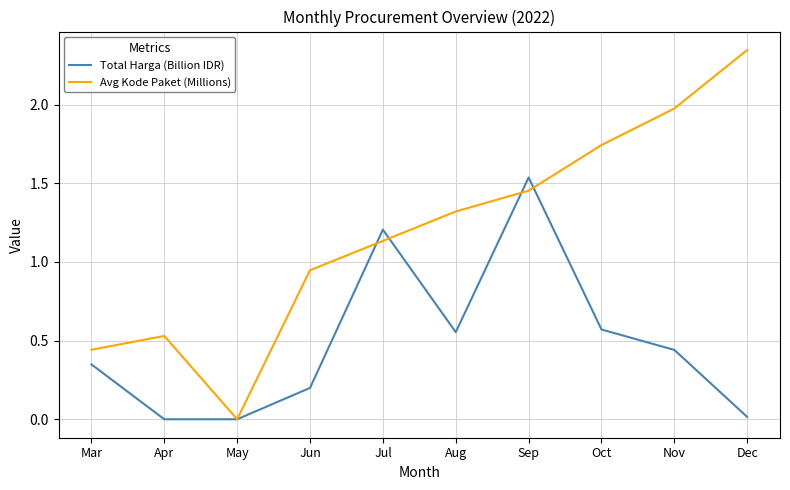

Rank the series by their maximum value, from highest to lowest.

Avg Kode Paket (Millions), Total Harga (Billion IDR)